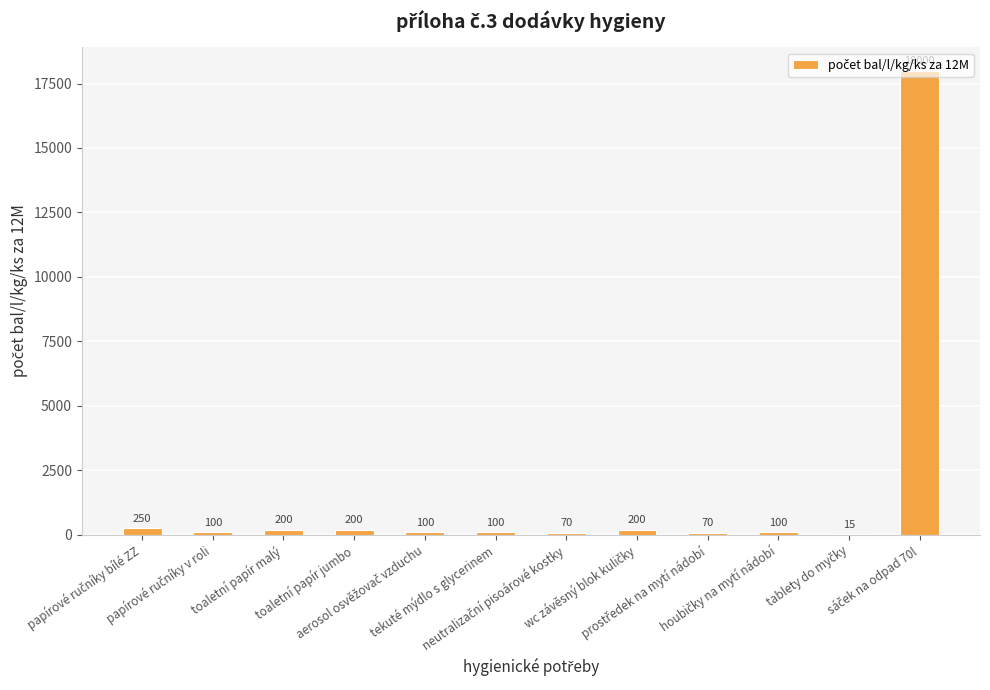

What is the greatest value displayed?

18000